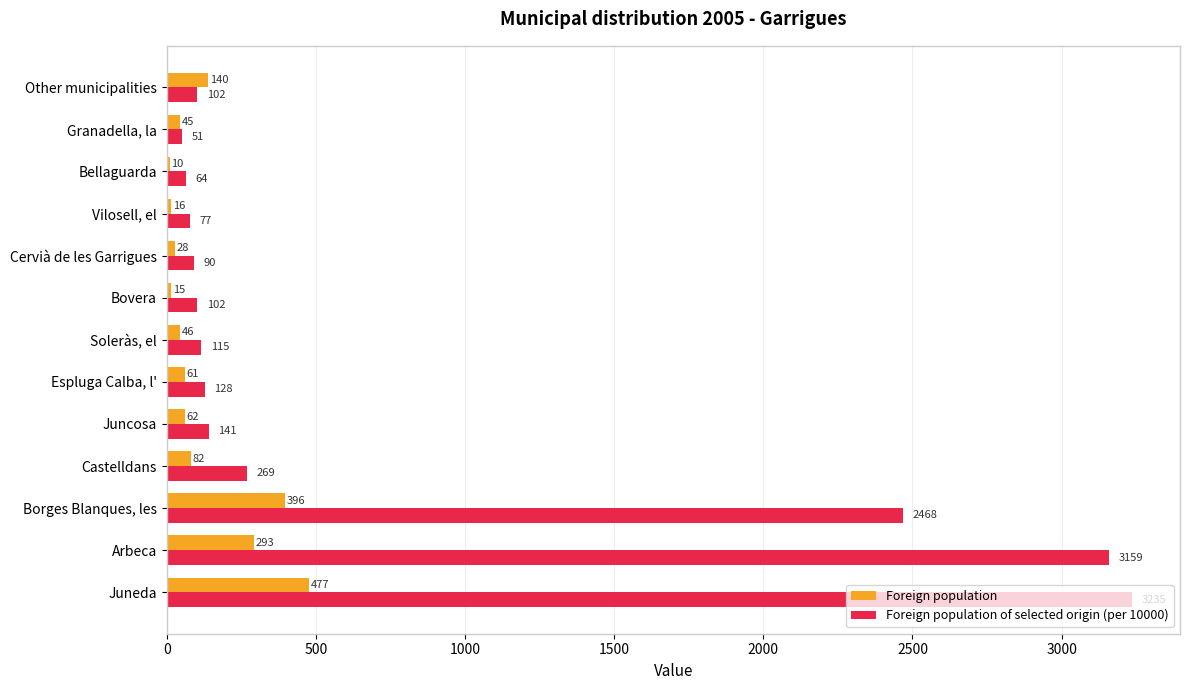

What is the greatest value displayed?

3235